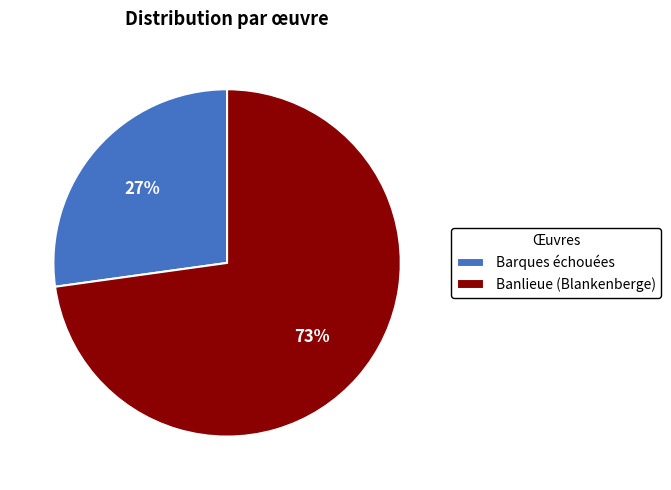

To the nearest percent, what is the difference between the largest and smallest slice percentages?

46%